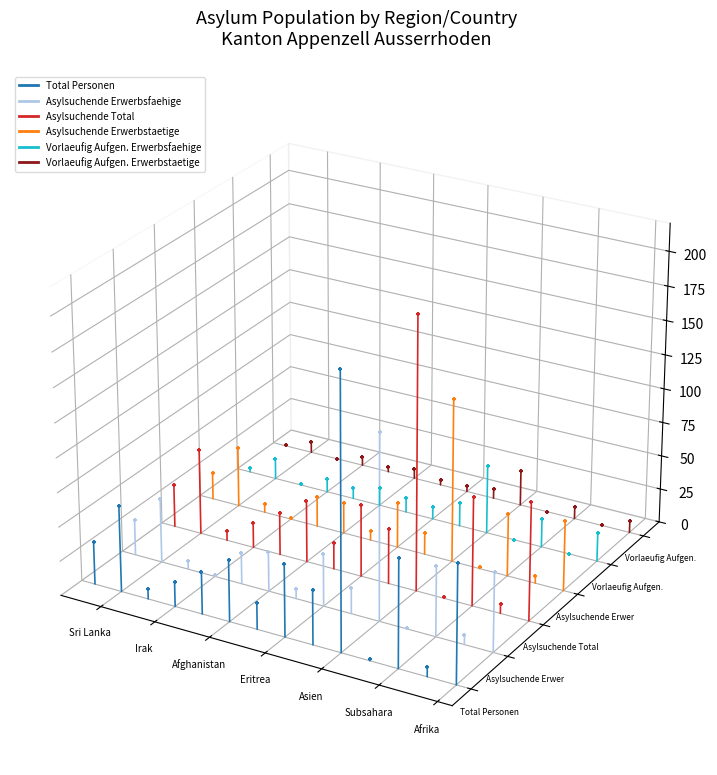

Which series has the largest Y range (max minus min)?

Total Personen